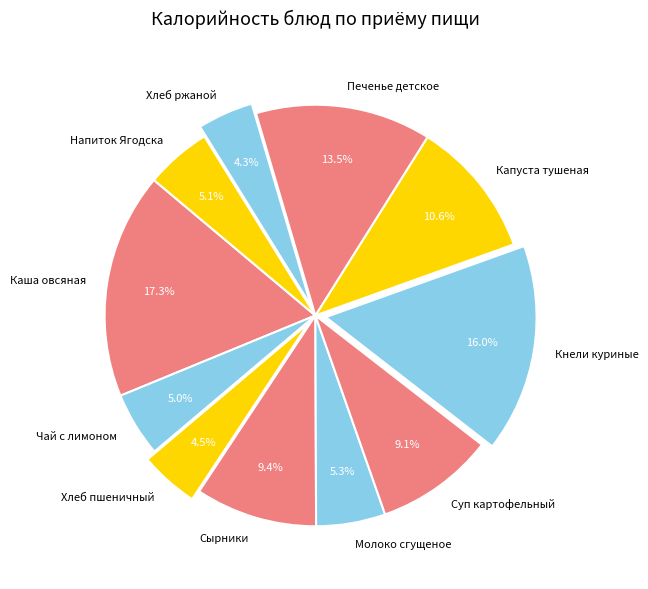

What is the total percentage of Каша овсяная and Печенье детское?

30.8%